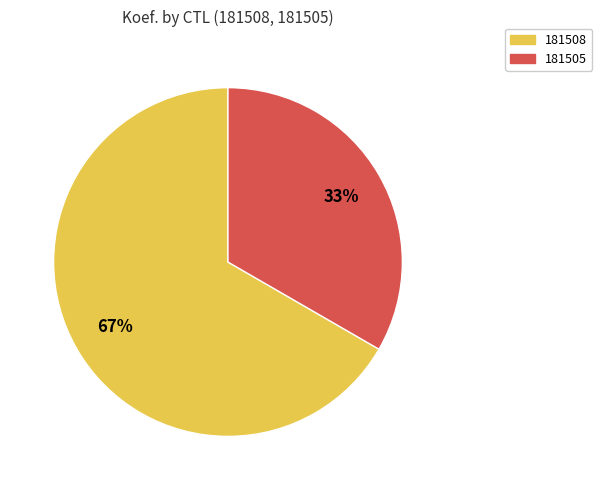

What is the ratio of the value at 181508 to the value at 181505?

2.0